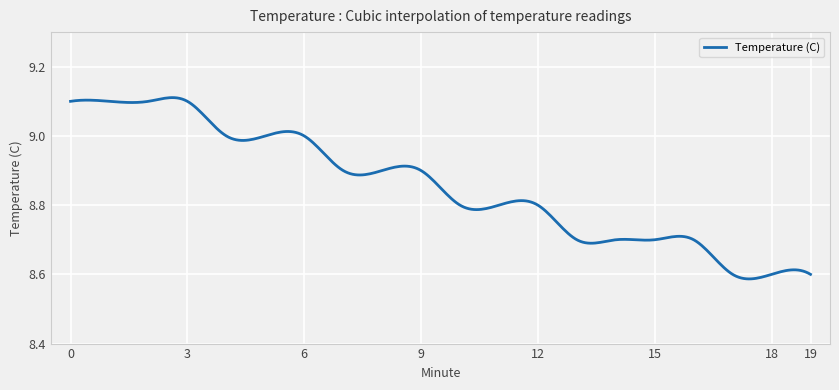

What is the difference between the maximum and minimum values?

0.5